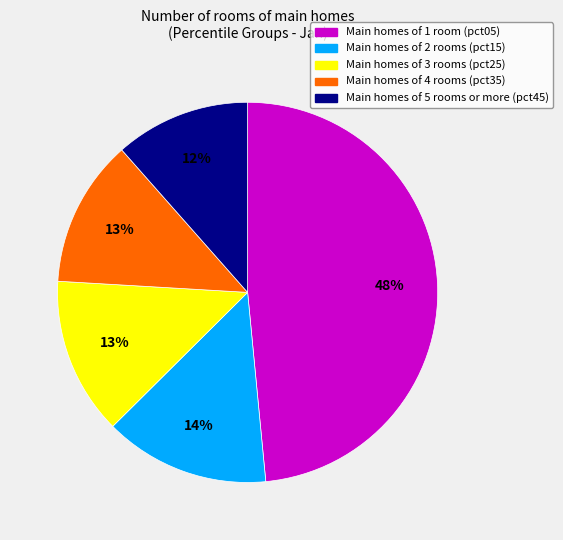

Is there a majority slice in this chart?

No